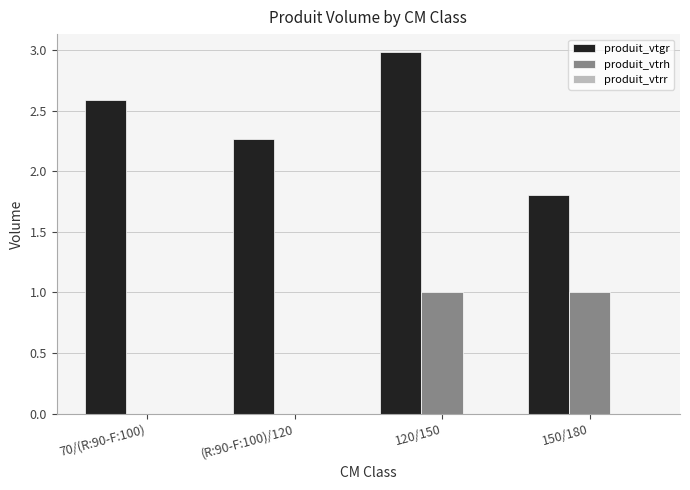

At which category is the sum across all series the highest?

120/150